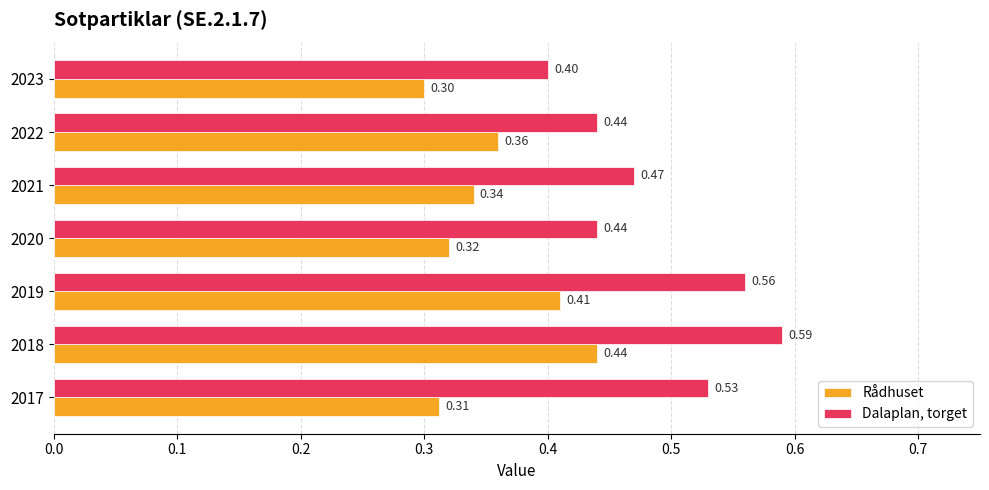

Which series has the largest range (max minus min)?

Dalaplan, torget